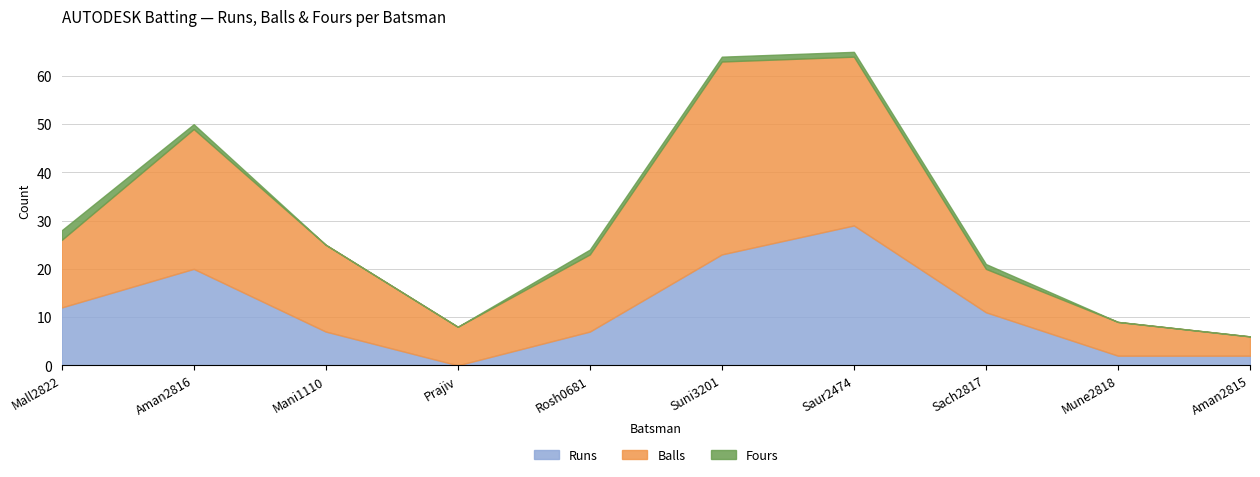

What is the value of the Runs point at the 7th from the left?

29